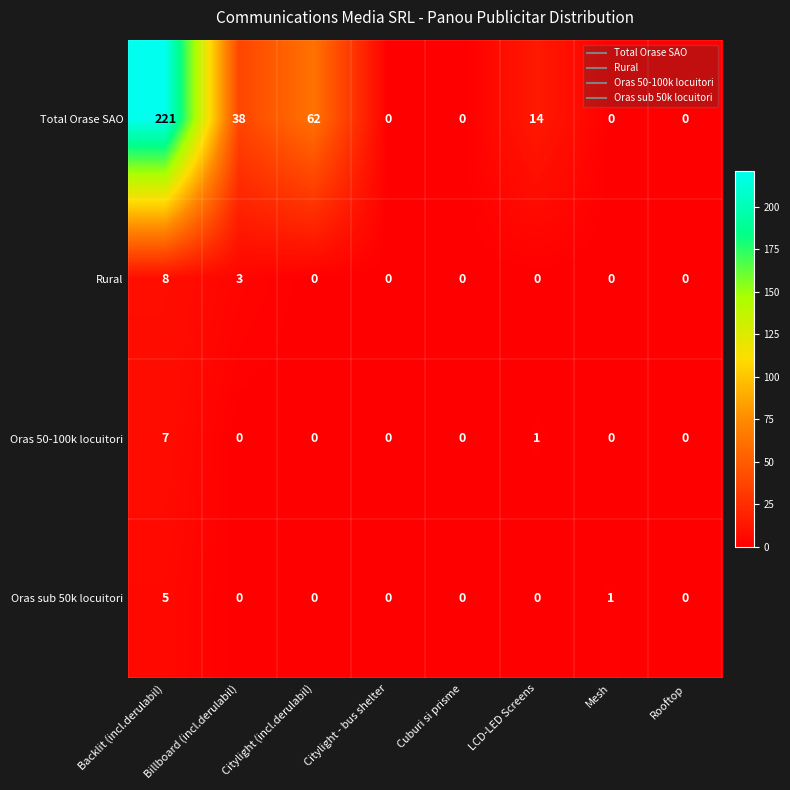

Where does the Total Orase SAO series first go above 14?

Backlit (incl.derulabil)